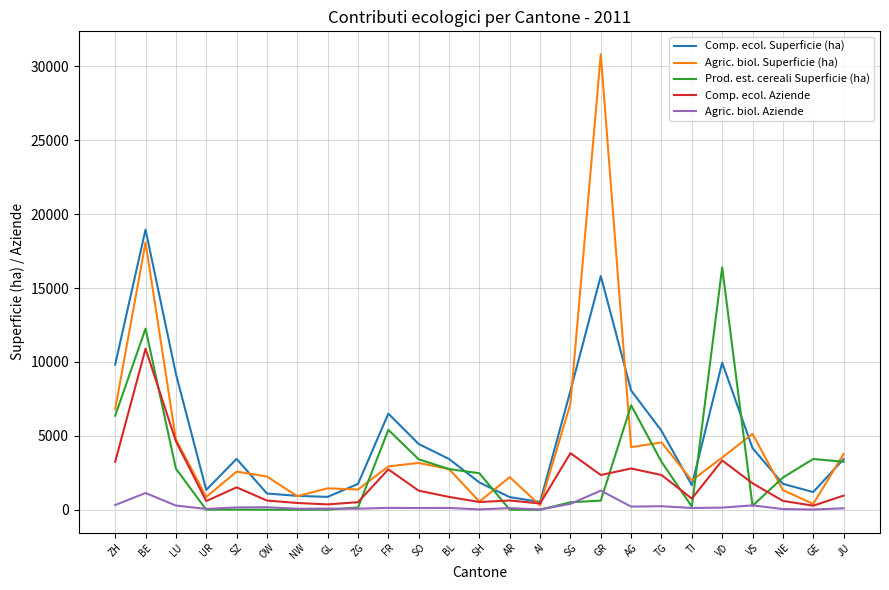

List the series in order of their peak value, lowest first.

Agric. biol. Aziende, Comp. ecol. Aziende, Prod. est. cereali Superficie (ha), Comp. ecol. Superficie (ha), Agric. biol. Superficie (ha)